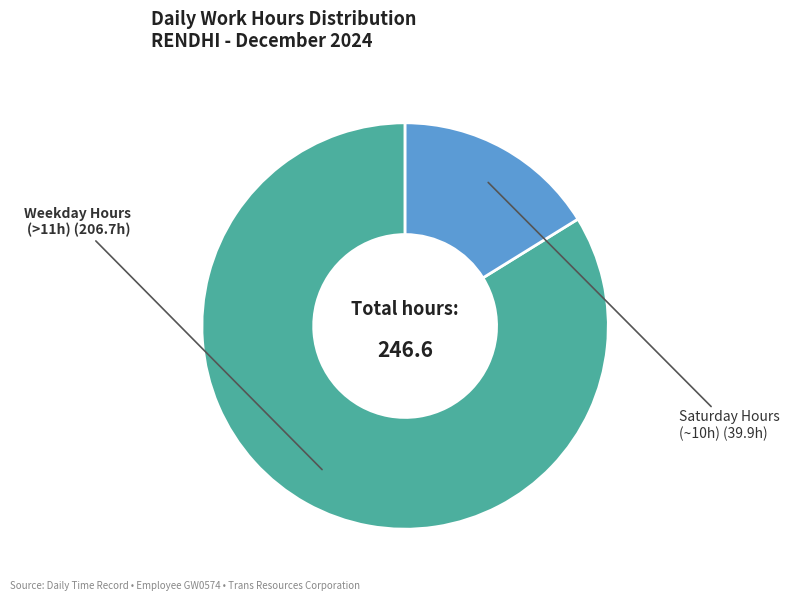

Is there a majority slice in this chart?

Yes